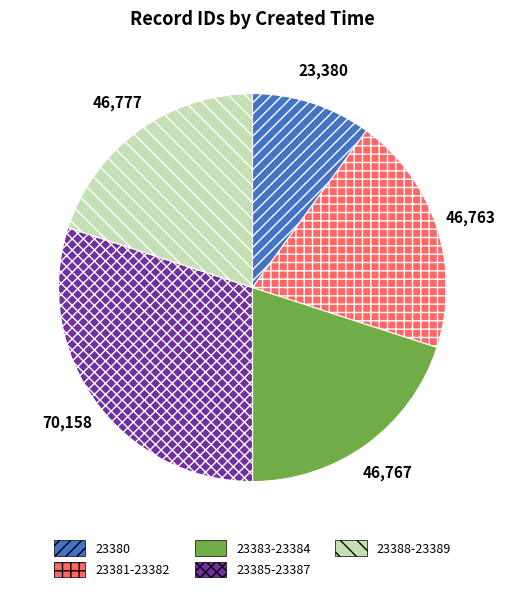

Is it true that 23385-23387 is 39% of the pie?

False